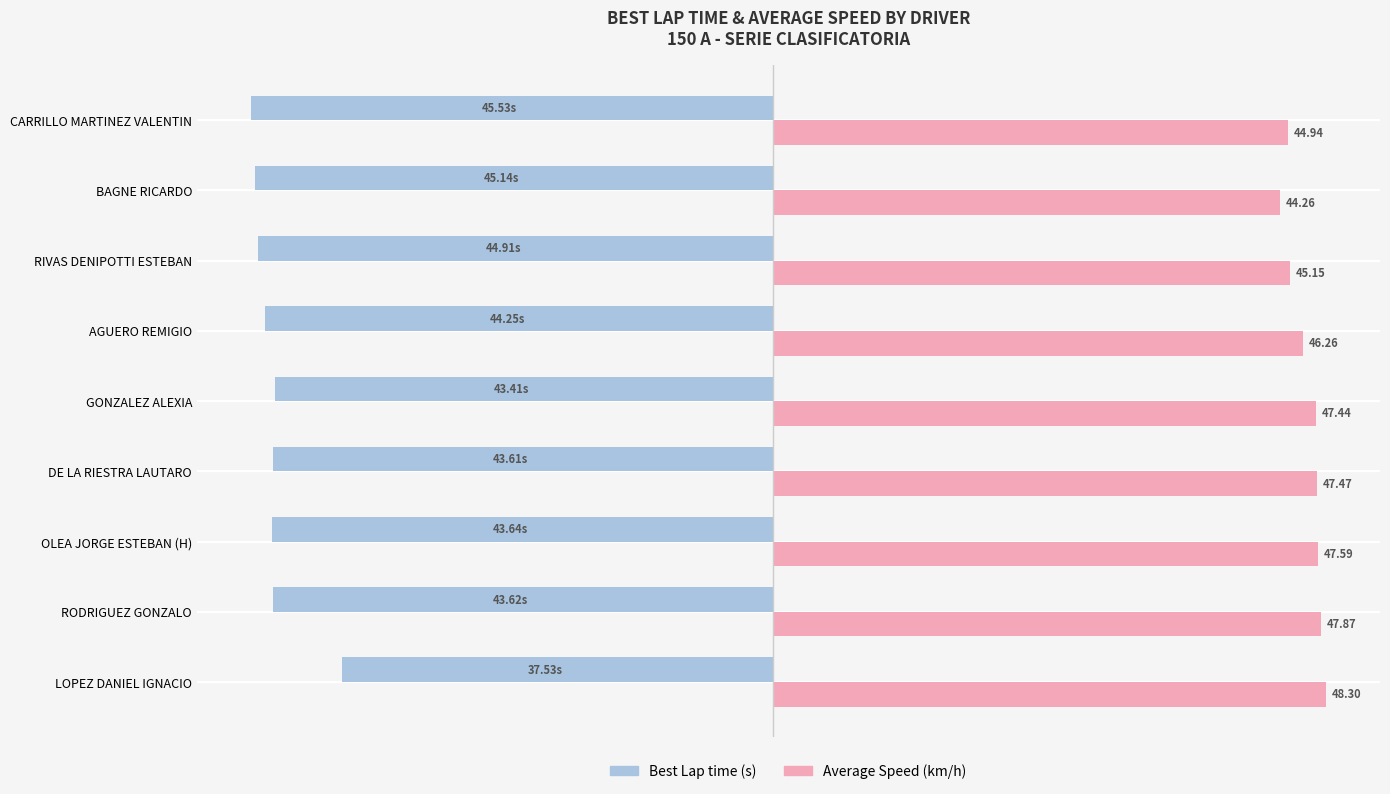

At which category does the chart reach its minimum across all series?

CARRILLO MARTINEZ VALENTIN